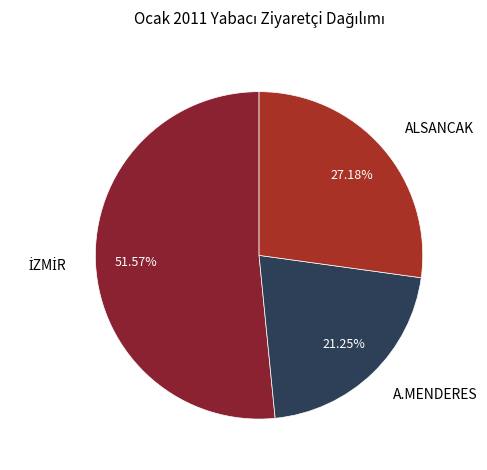

What is the smallest slice in the pie chart?

A.MENDERES